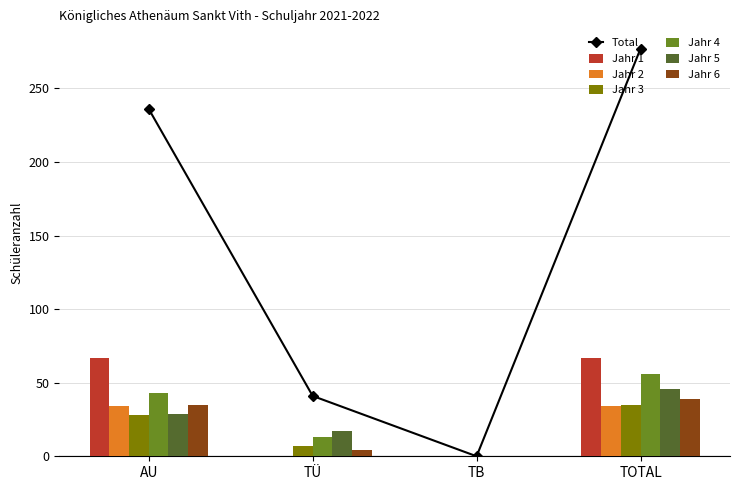

True or false: Jahr 1 has a value of 31 at TB.

False